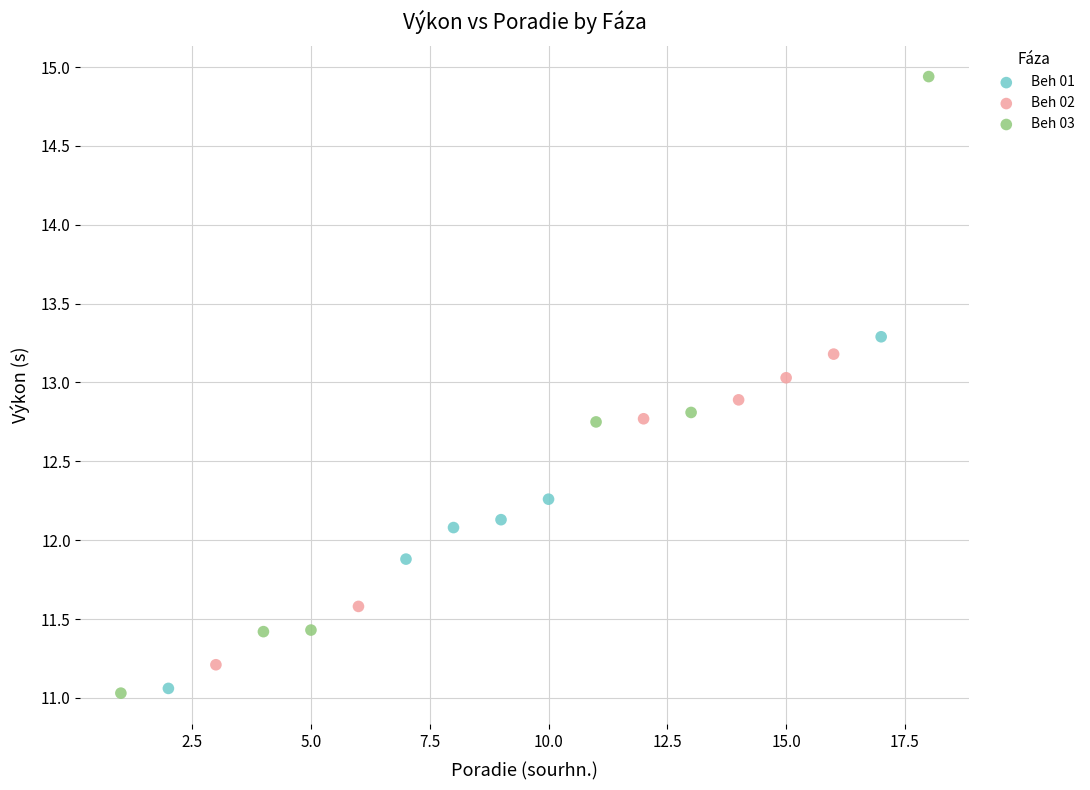

Which series reaches the maximum Y coordinate?

Beh 03